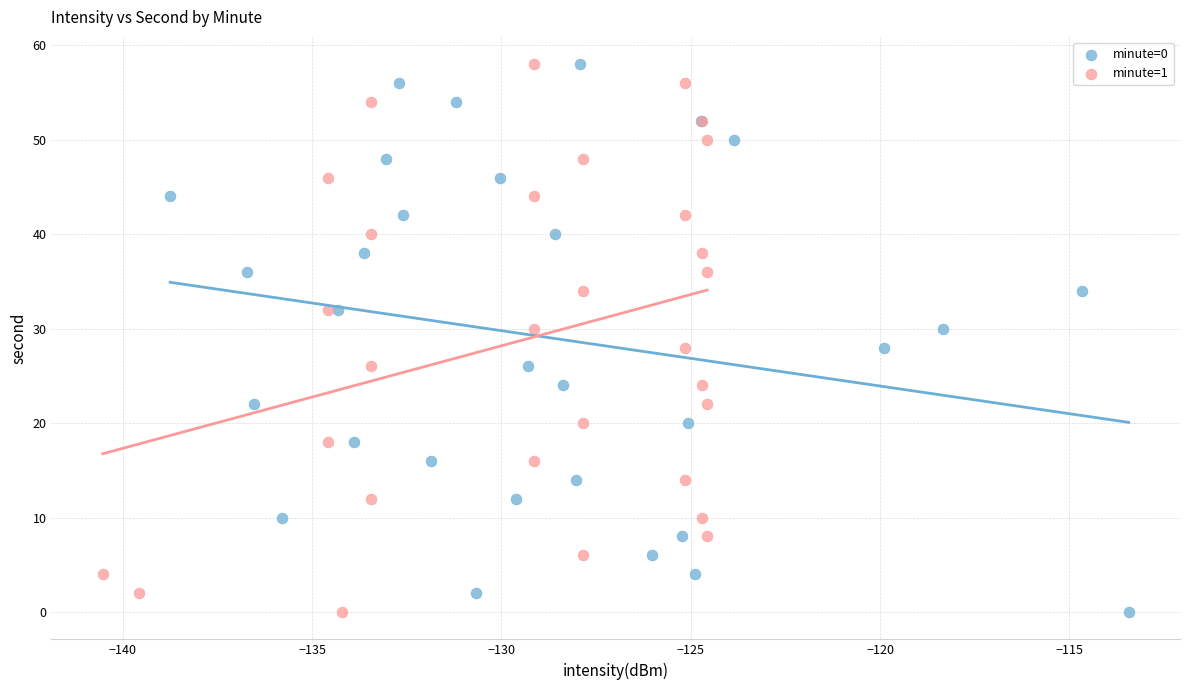

What are all the series names shown in the legend?

minute=0, minute=1